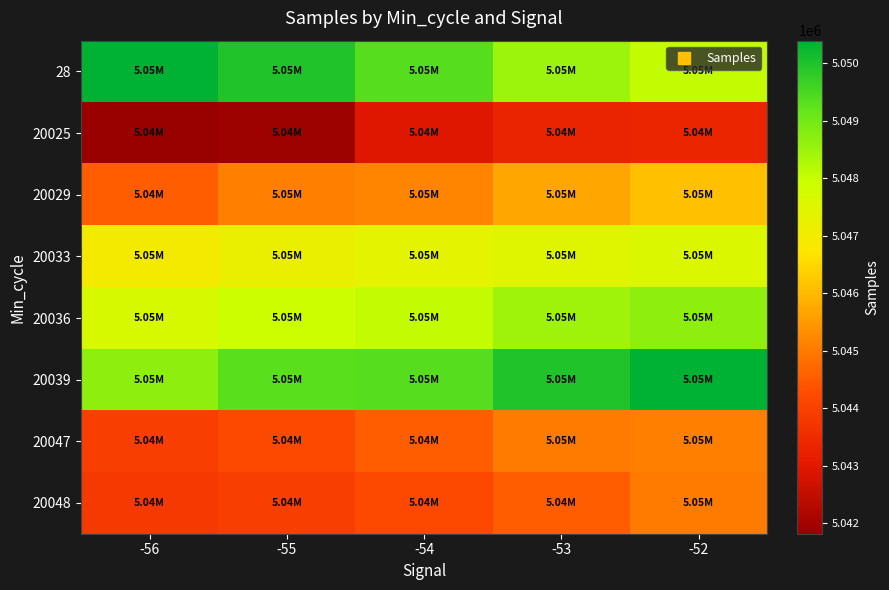

What is the greatest value displayed?

5050397